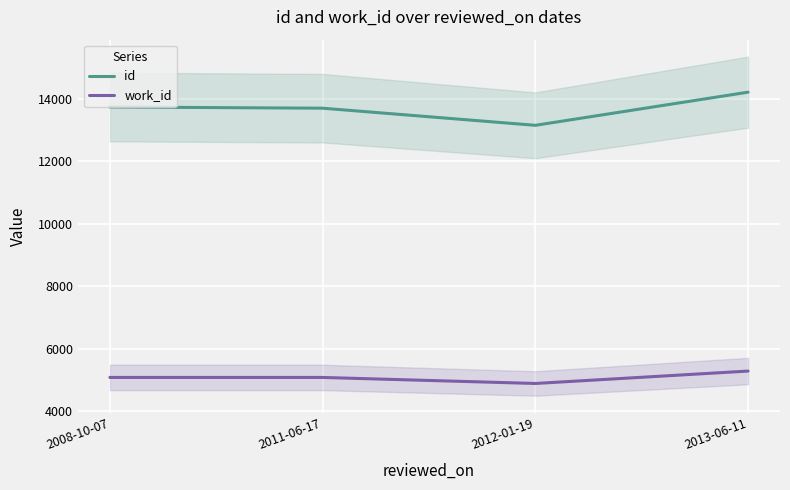

What is the lowest value of the id series?

13157